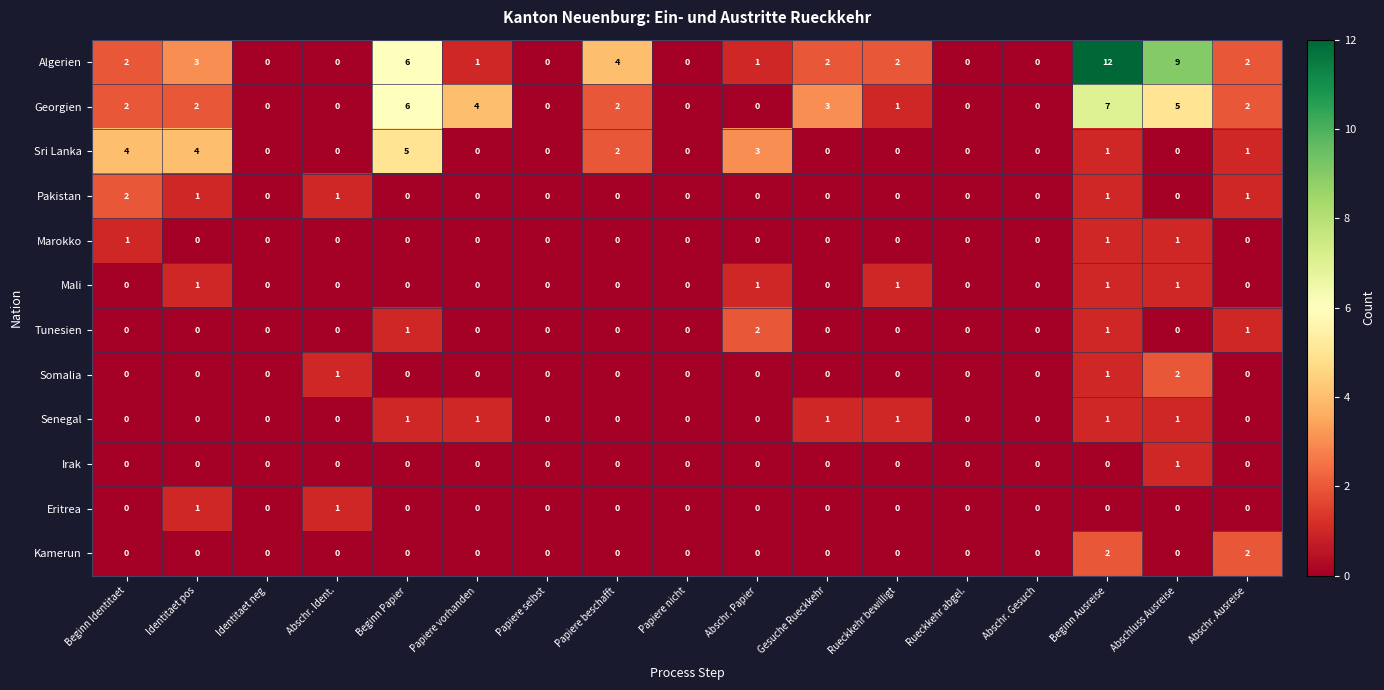

What is the greatest value displayed?

12